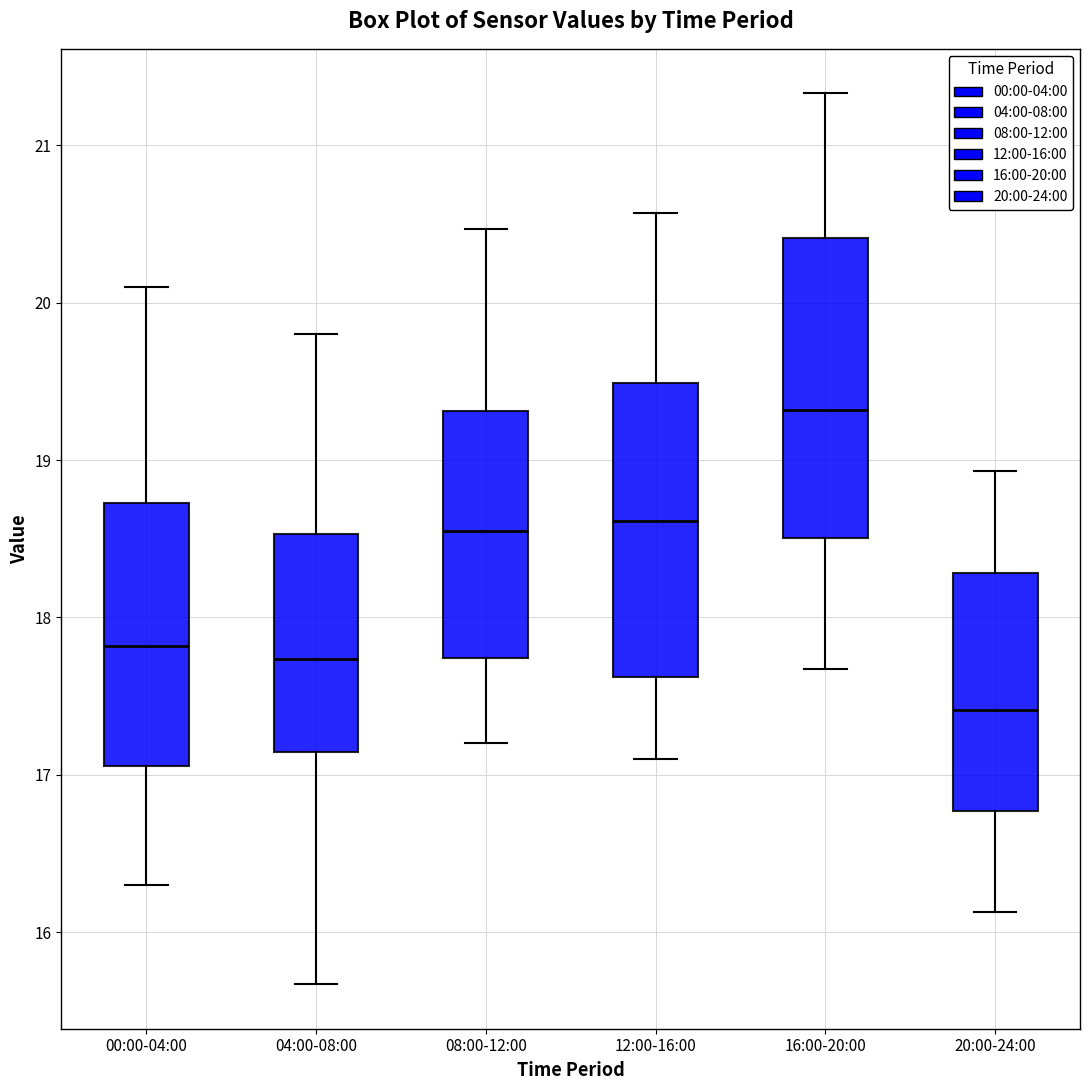

Where does the lower whisker of the box for 16:00-20:00 end on the y-axis? The values are not printed on the chart, so give them approximately, as read against the axis.

17.7